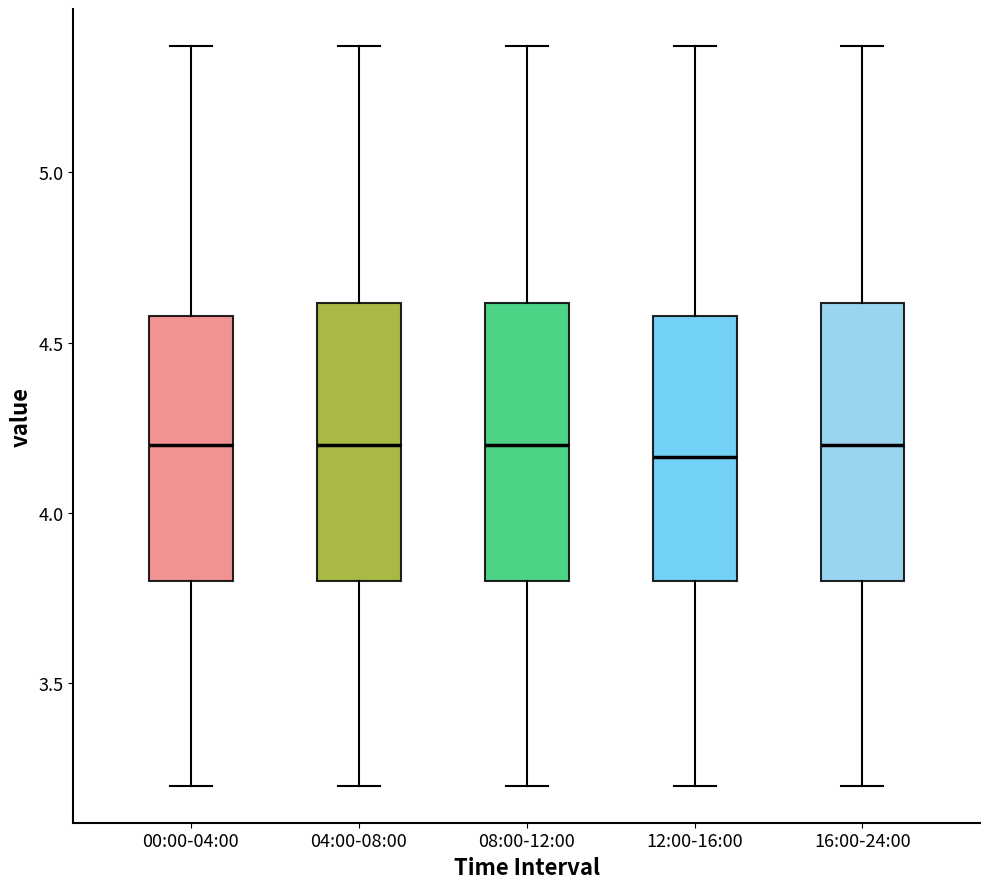

Reading left to right, transcribe this box plot: for each box, give where its median line is, the range the box spans, and where its two whiskers end, as read against the y-axis. The values are not printed on the chart, so give them approximately, as read against the axis.

00:00-04:00: median 4.20, box 3.80 to 4.60, whiskers 3.20 to 5.35
04:00-08:00: median 4.20, box 3.80 to 4.60, whiskers 3.20 to 5.35
08:00-12:00: median 4.20, box 3.80 to 4.60, whiskers 3.20 to 5.35
12:00-16:00: median 4.15, box 3.80 to 4.60, whiskers 3.20 to 5.35
16:00-24:00: median 4.20, box 3.80 to 4.60, whiskers 3.20 to 5.35